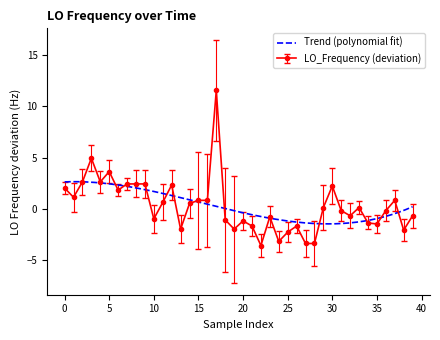

What is the label of the 25th point from the left?

24